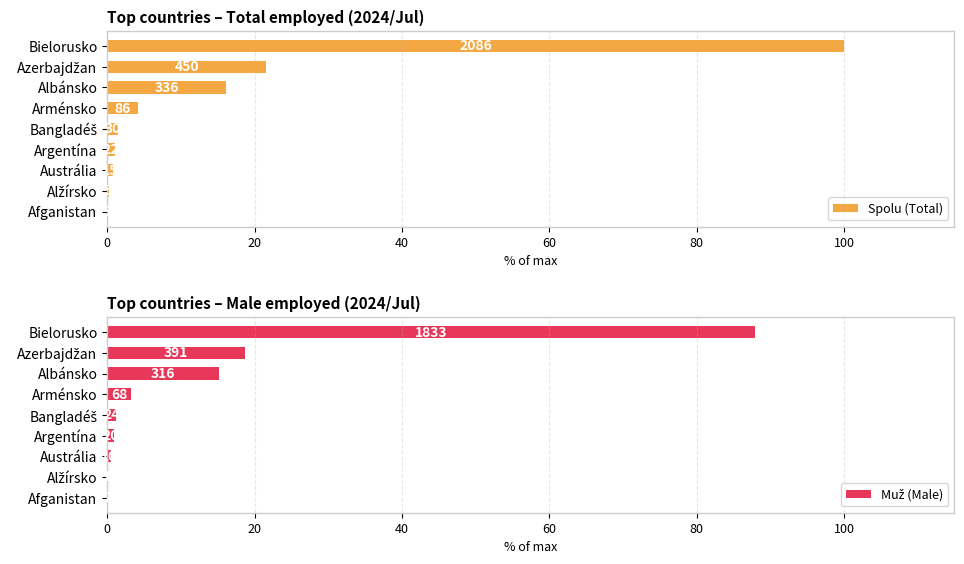

Reading left to right, list all the values displayed in this chart.

Spolu (Total): 100.0	21.6	16.1	4.1	1.4	1.1	0.7	0.2	0.1
Muž (Male): 87.9	18.7	15.1	3.3	1.2	1.0	0.5	0.0	0.1